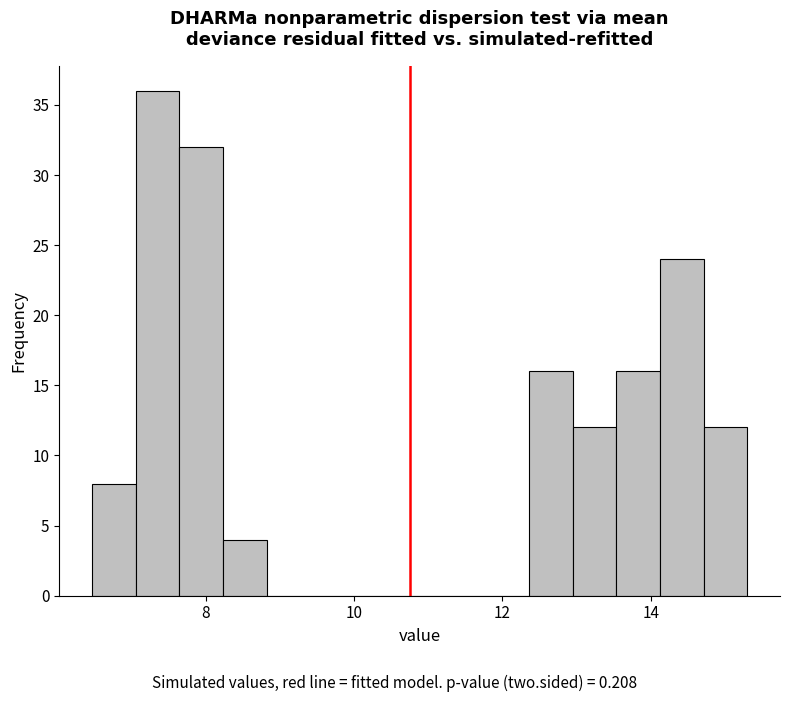

Read against the x-axis, roughly where is the centre of the tallest bar?

7.4